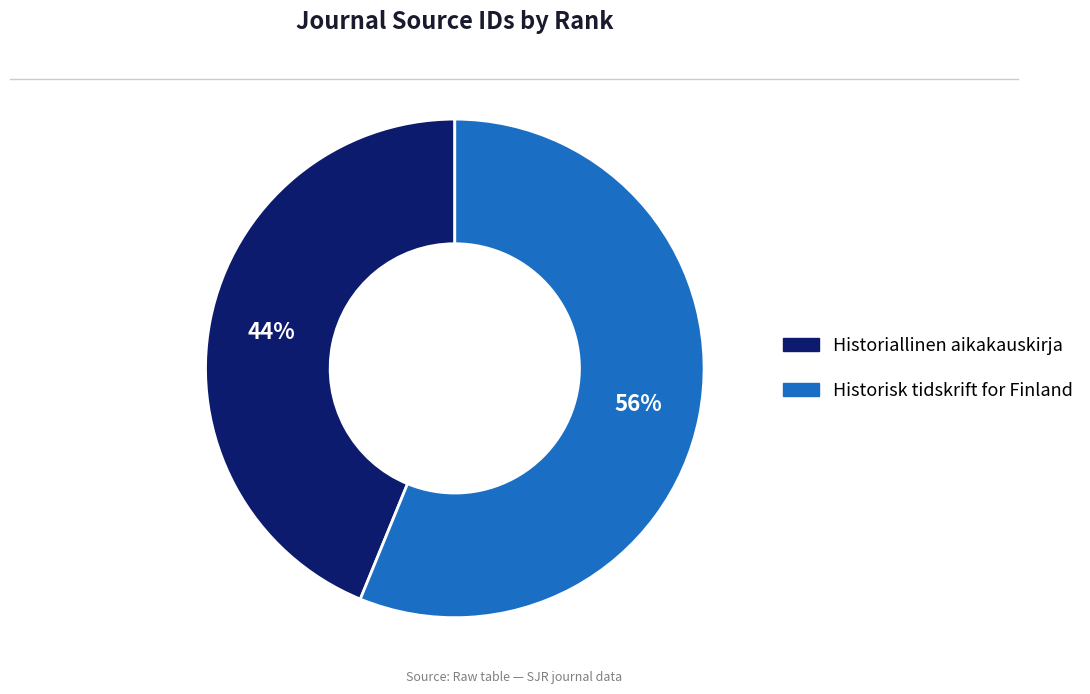

To the nearest percent, what is the difference between the largest and smallest slice percentages?

12%